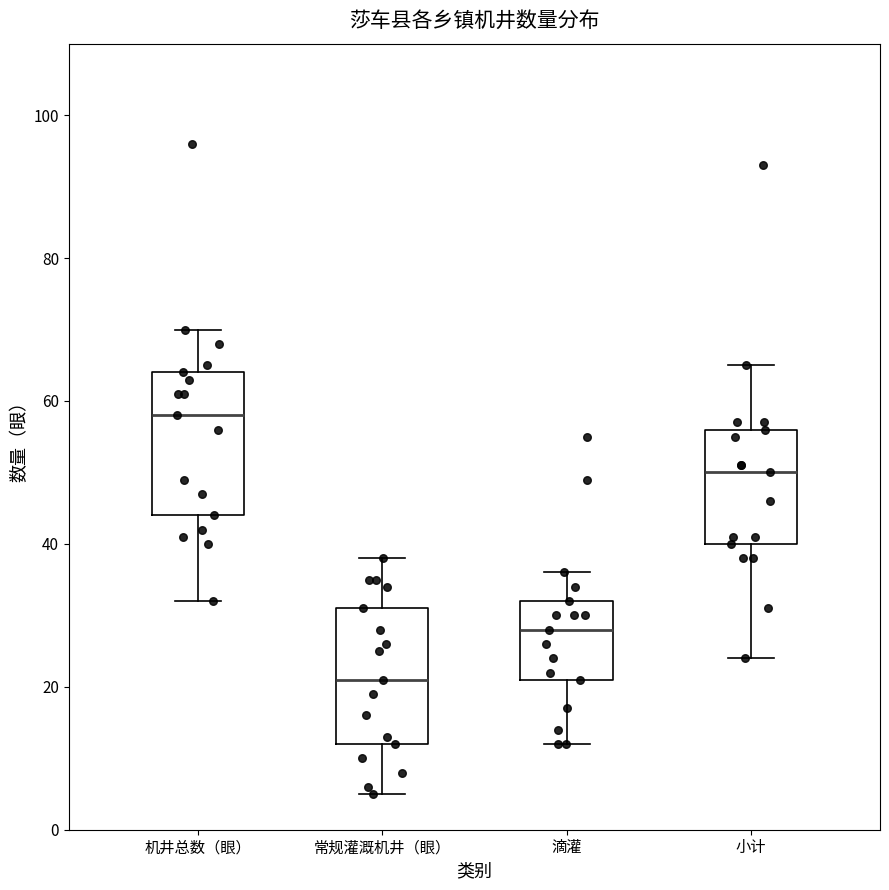

Which box has the highest median line?

机井总数（眼）